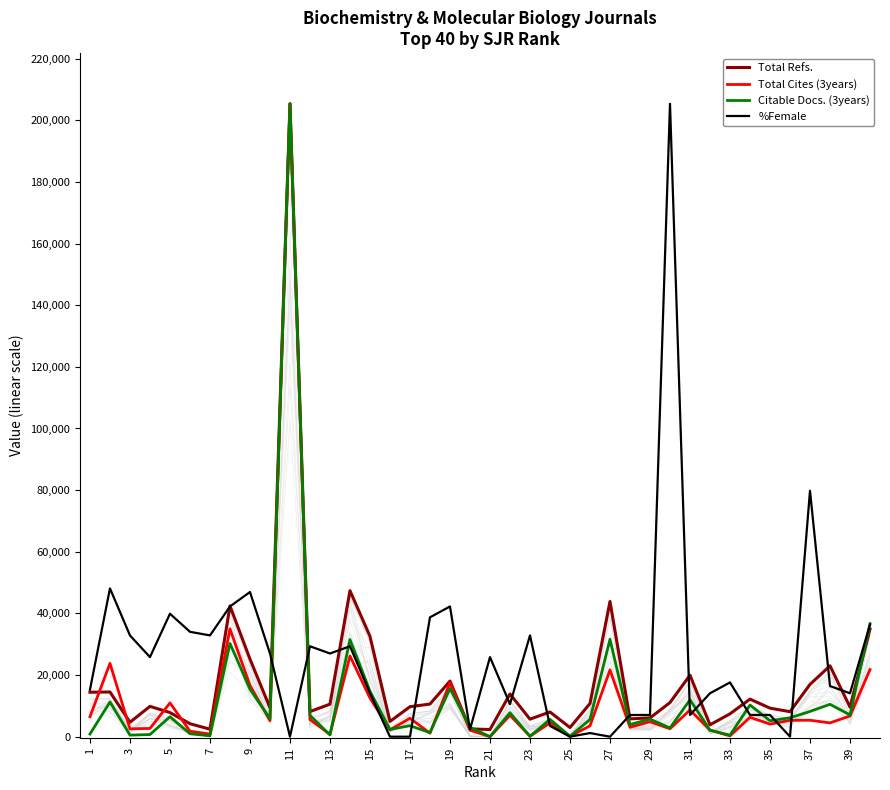

Count the number of categories in the chart.

40